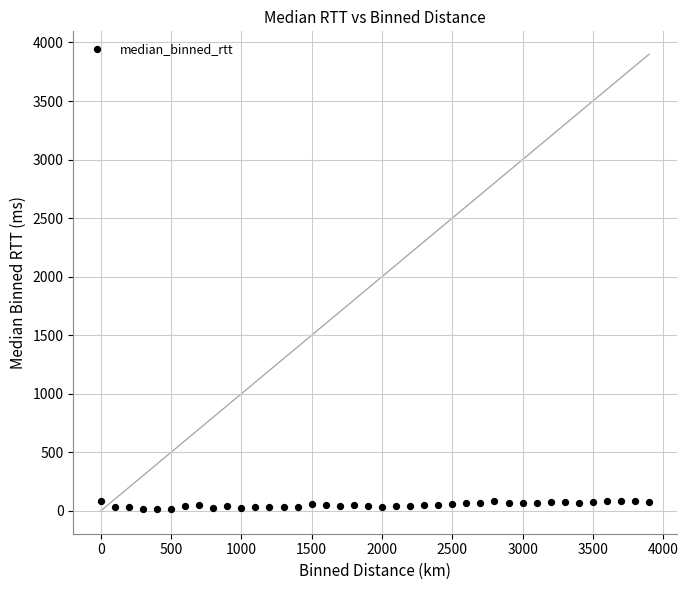

What is the range of Y values (max minus min)?

73.7